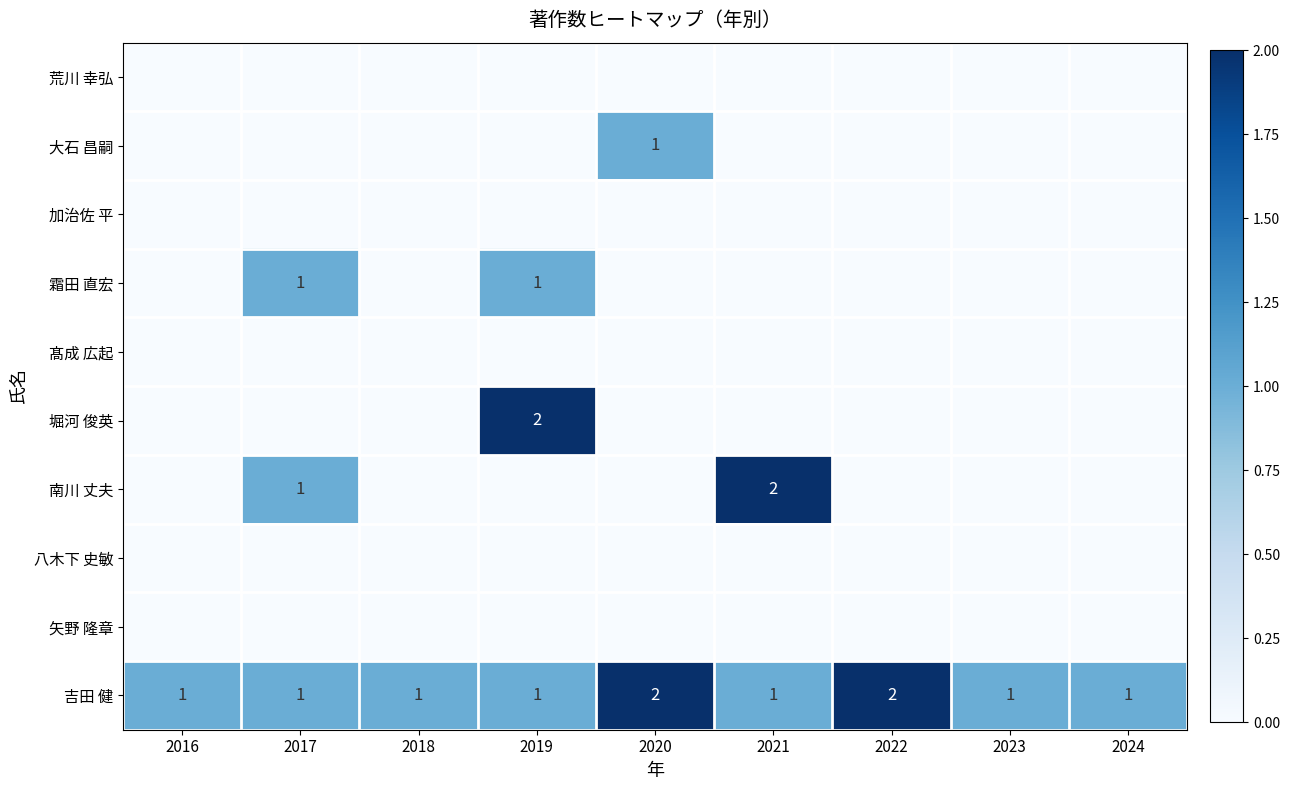

True or false: 霜田 直宏 has a value of 2 at 2019.

False